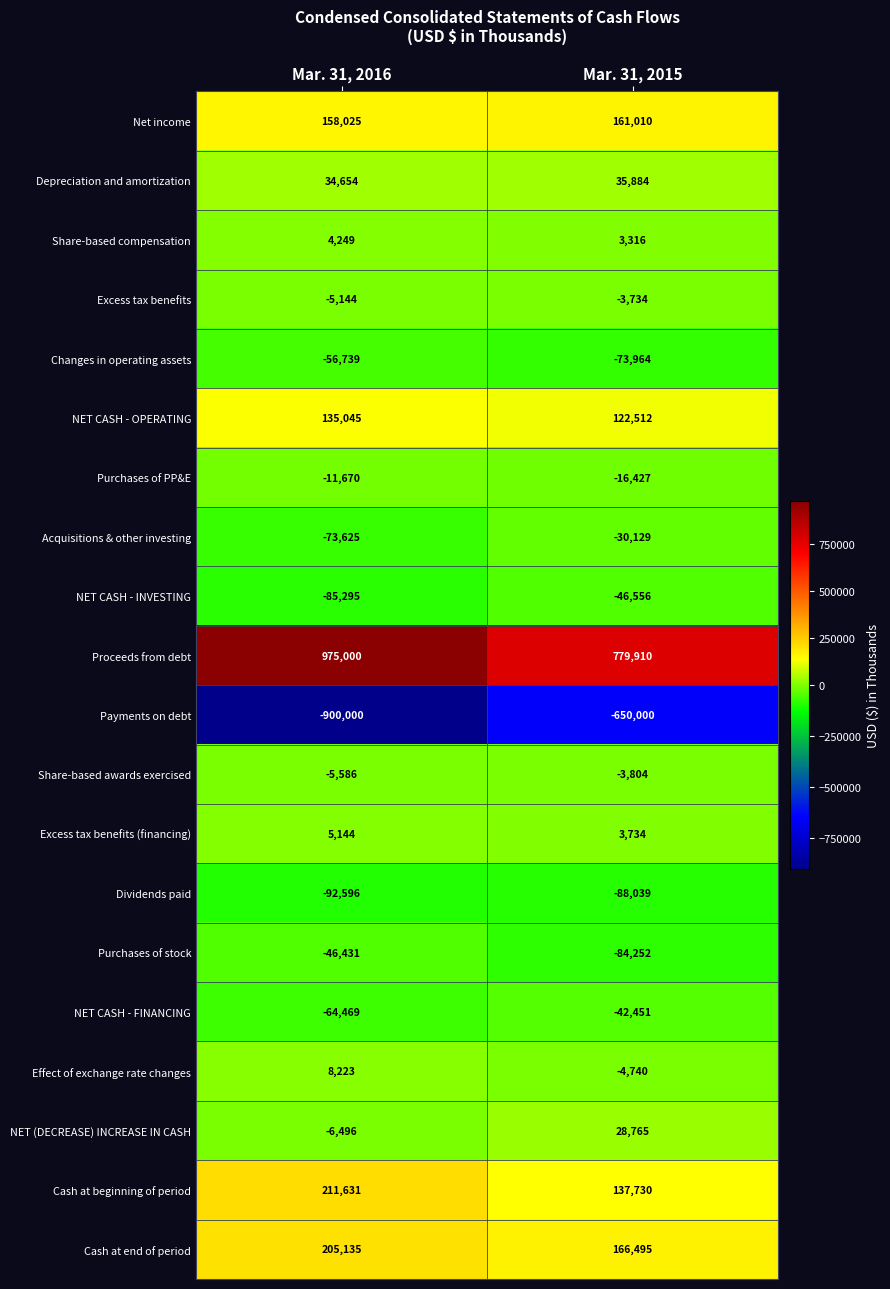

What is the difference between the maximum and minimum values in the NET CASH - FINANCING series?

22018